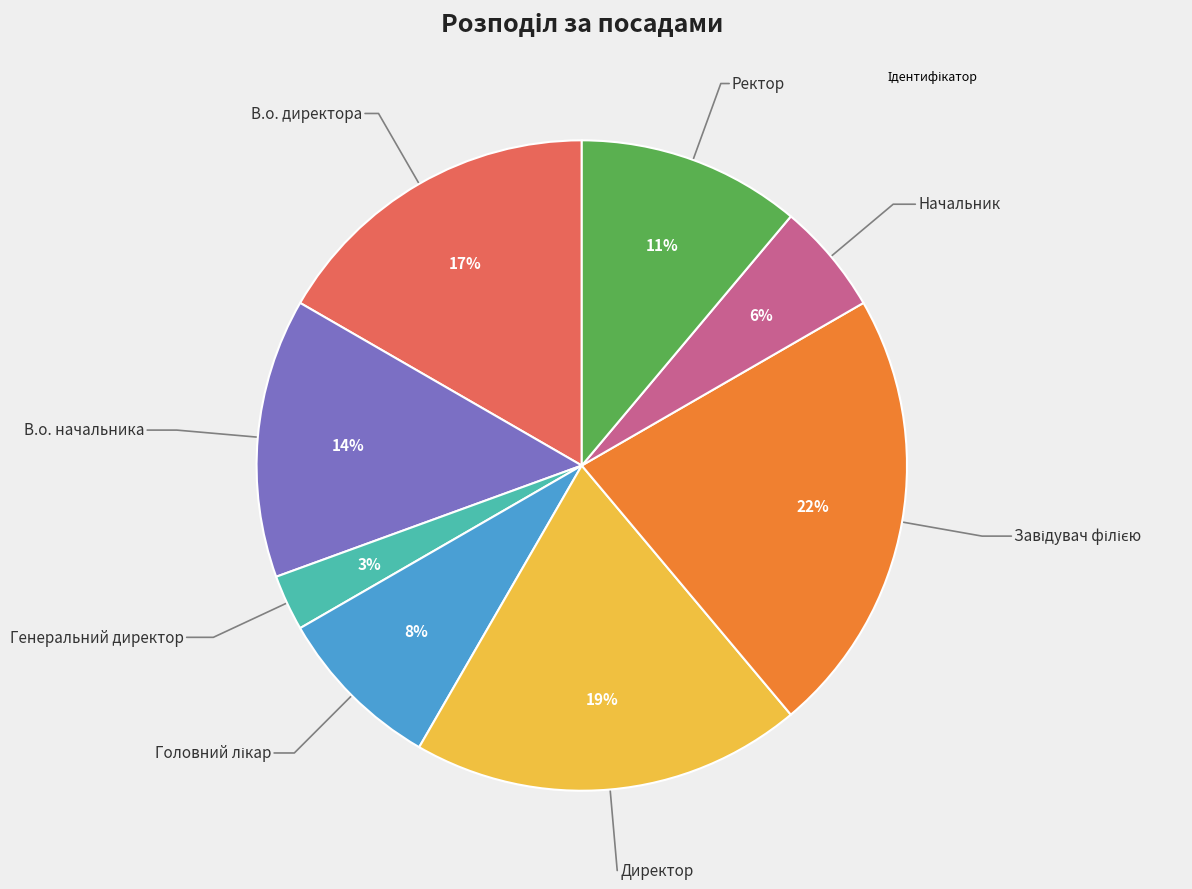

How many segments does this pie chart have?

8